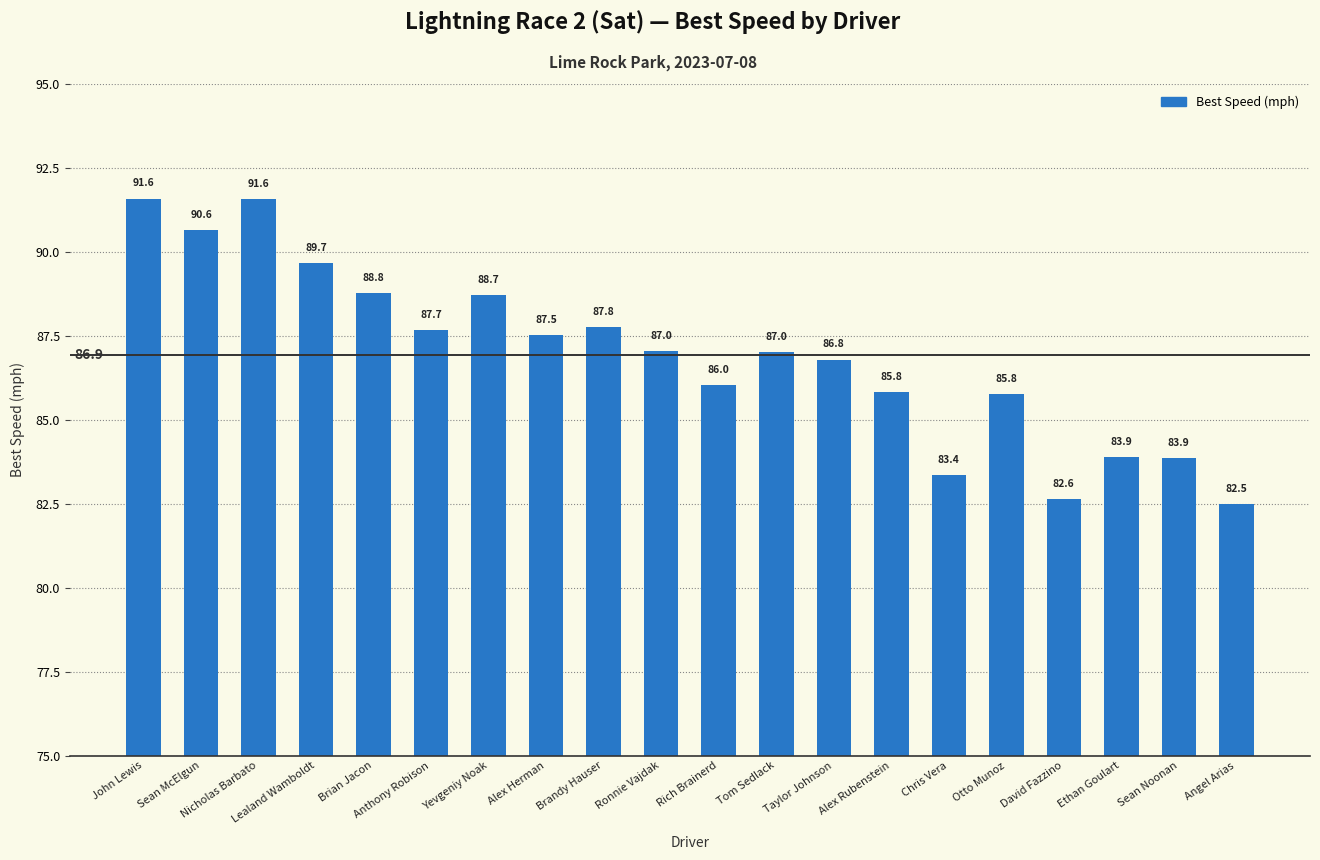

Is it true that the value at Ronnie Vajdak is 141.0?

False